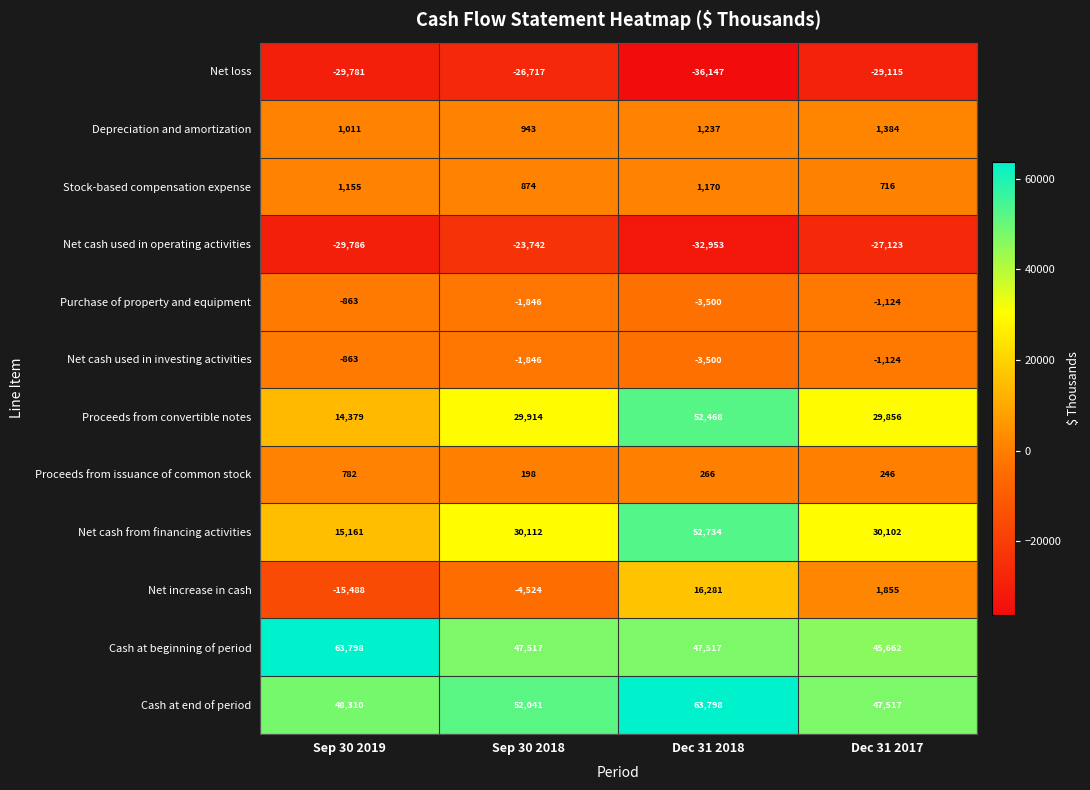

Read the Depreciation and amortization value at Sep 30 2019, to the nearest 50.

1000